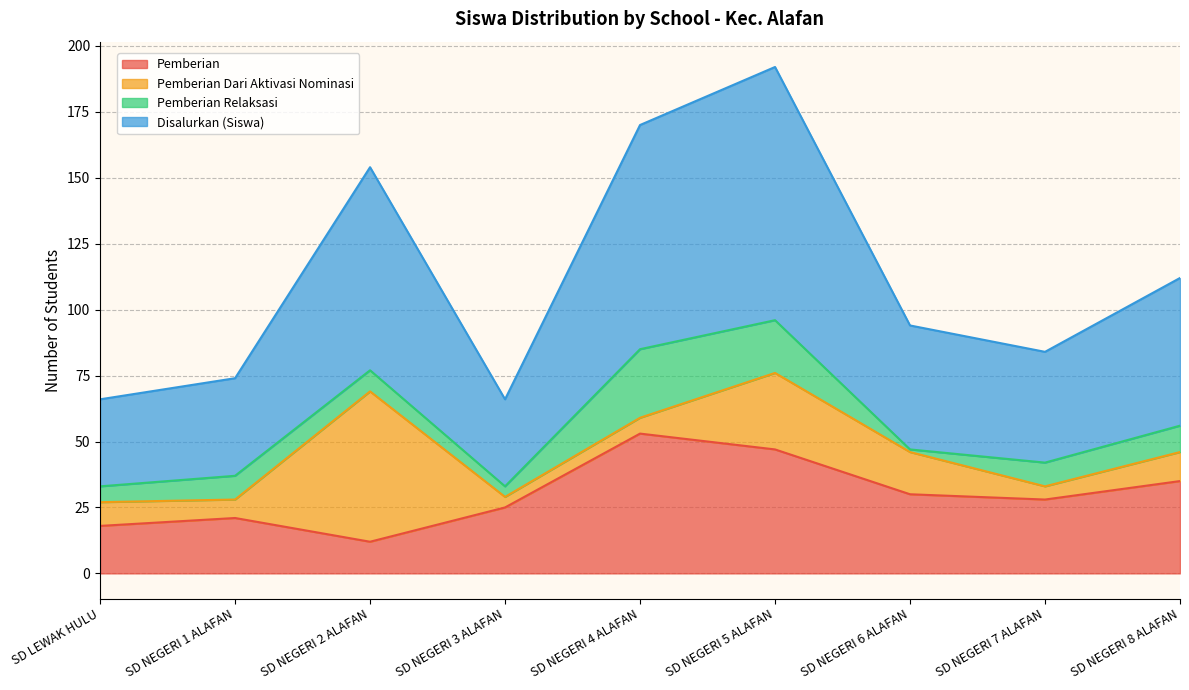

At which category is the sum across all series the highest?

SD NEGERI 5 ALAFAN